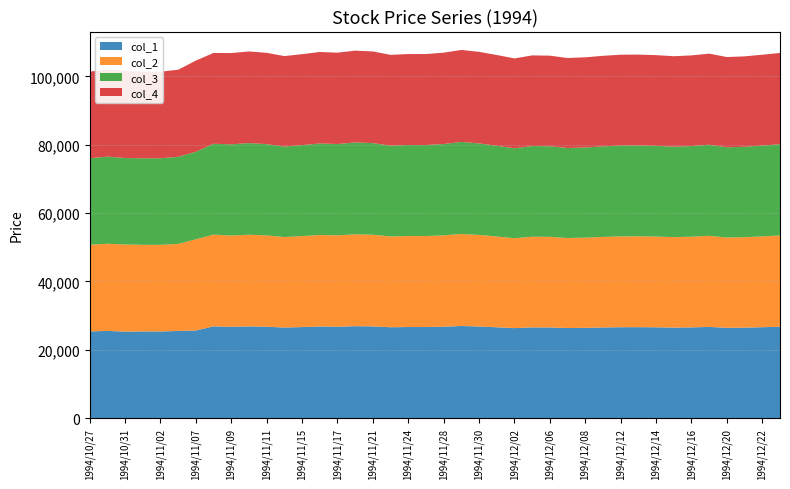

Reading left to right, transcribe all the data shown in this chart.

col_1: 25350	25510	25300	25350	25350	25490	25630	26850	26710	26830	26730	26490	26630	26790	26740	26890	26830	26580	26640	26640	26740	26940	26800	26570	26320	26540	26520	26350	26400	26510	26590	26600	26560	26480	26540	26670	26420	26470	26590	26720
col_2: 25350	25510	25510	25350	25350	25490	26690	26850	26710	26830	26730	26490	26630	26790	26740	26890	26830	26580	26640	26640	26740	26940	26800	26570	26320	26540	26520	26350	26400	26510	26590	26600	26560	26480	26540	26670	26420	26470	26590	26720
col_3: 25350	25510	25300	25350	25350	25490	25630	26590	26710	26830	26730	26490	26630	26790	26740	26890	26830	26580	26640	26640	26740	26940	26800	26570	26320	26540	26520	26350	26400	26510	26590	26600	26560	26480	26540	26670	26420	26470	26590	26720
col_4: 25350	25510	25510	25350	25350	25490	26690	26590	26710	26830	26730	26490	26630	26790	26740	26890	26830	26580	26640	26640	26740	26940	26800	26570	26320	26540	26520	26350	26400	26510	26590	26600	26560	26480	26540	26670	26420	26470	26590	26720